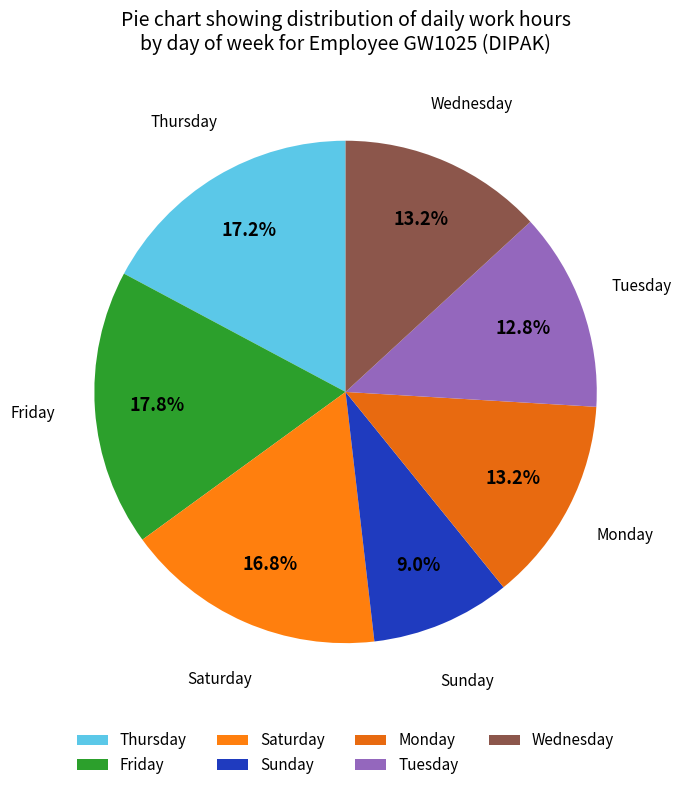

How many segments does this pie chart have?

7